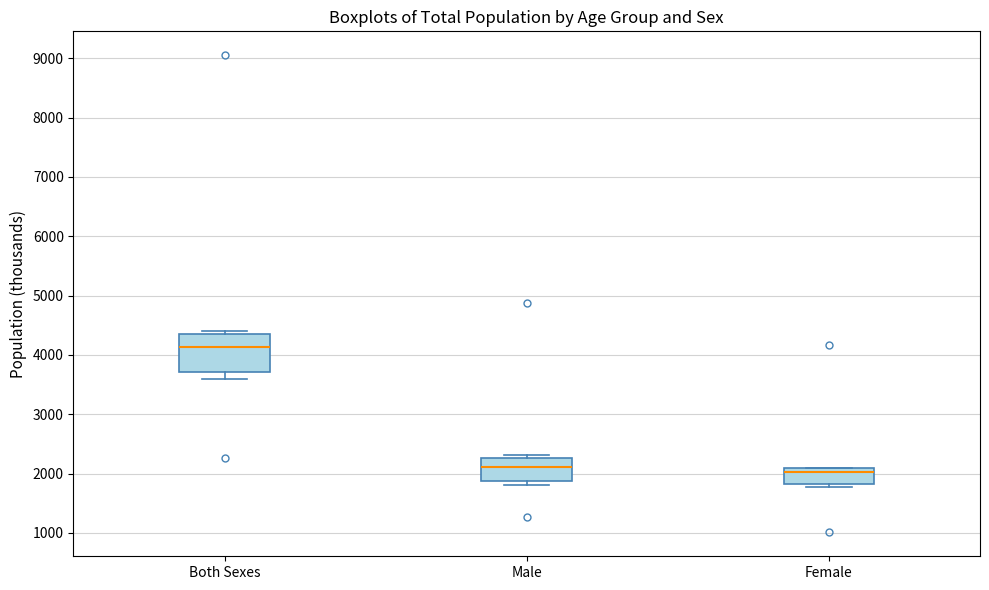

Which box's median line is the highest?

Both Sexes